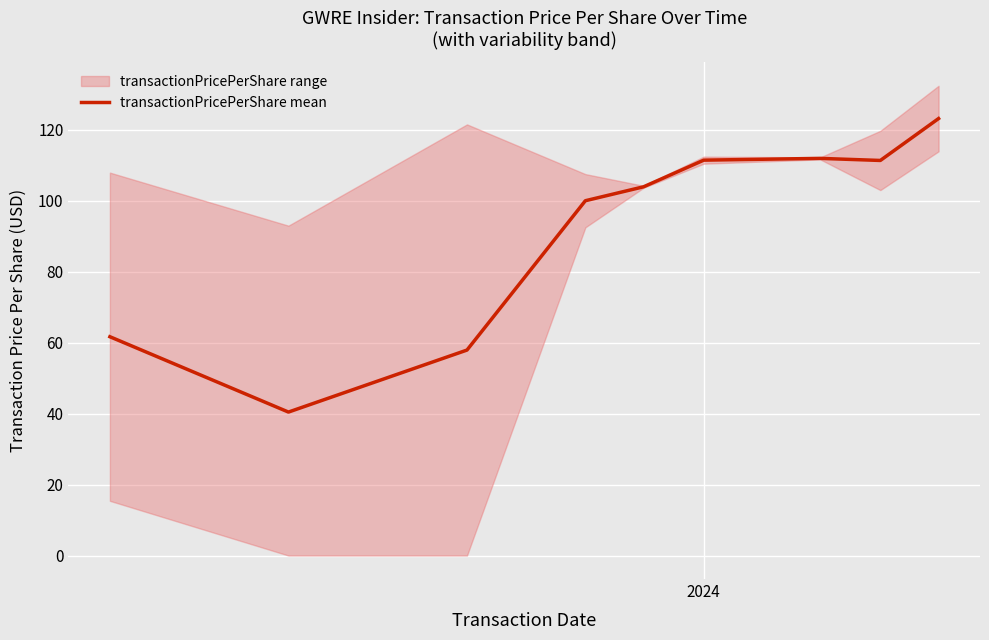

What is the lowest value of the transactionPricePerShare mean series?

40.4